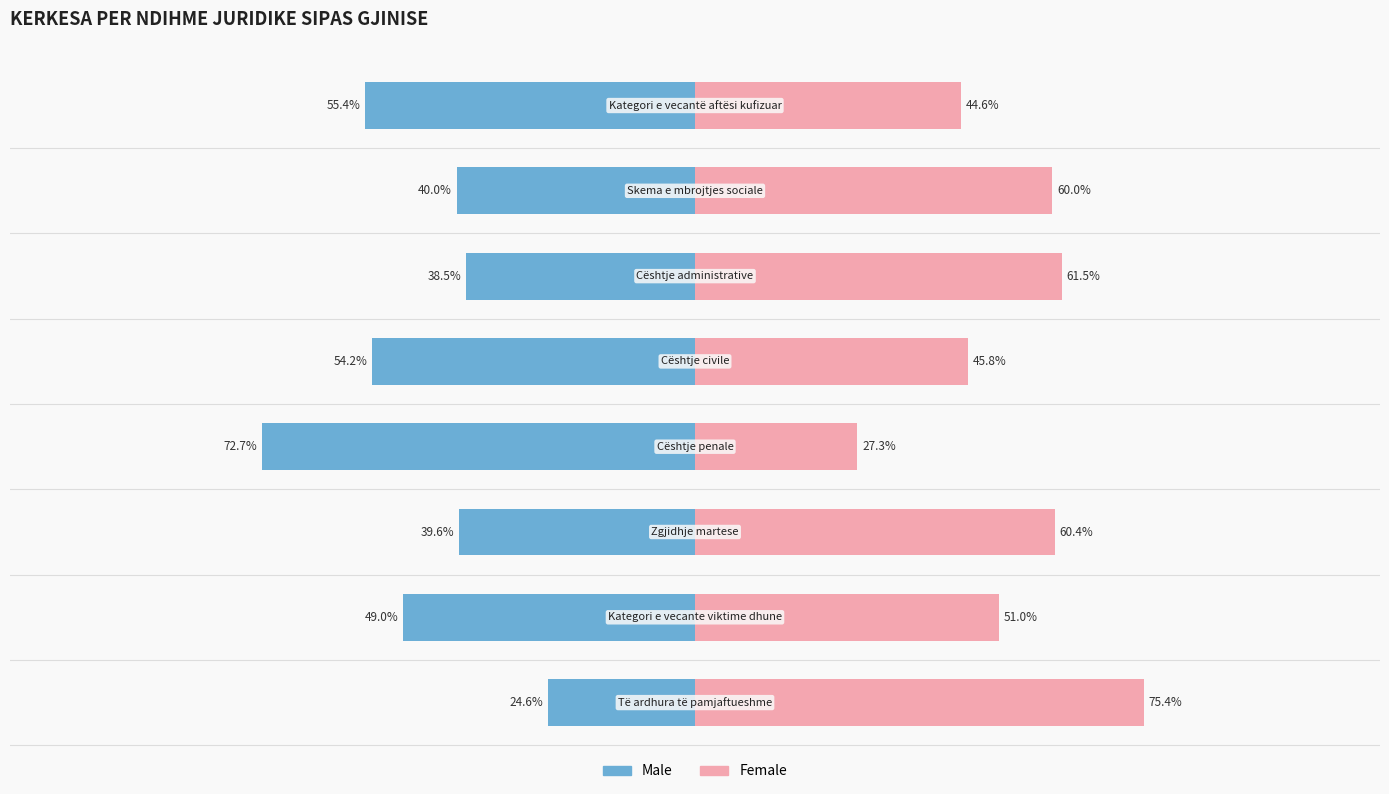

The Female series shows 60.4 at −50. True or false?

True